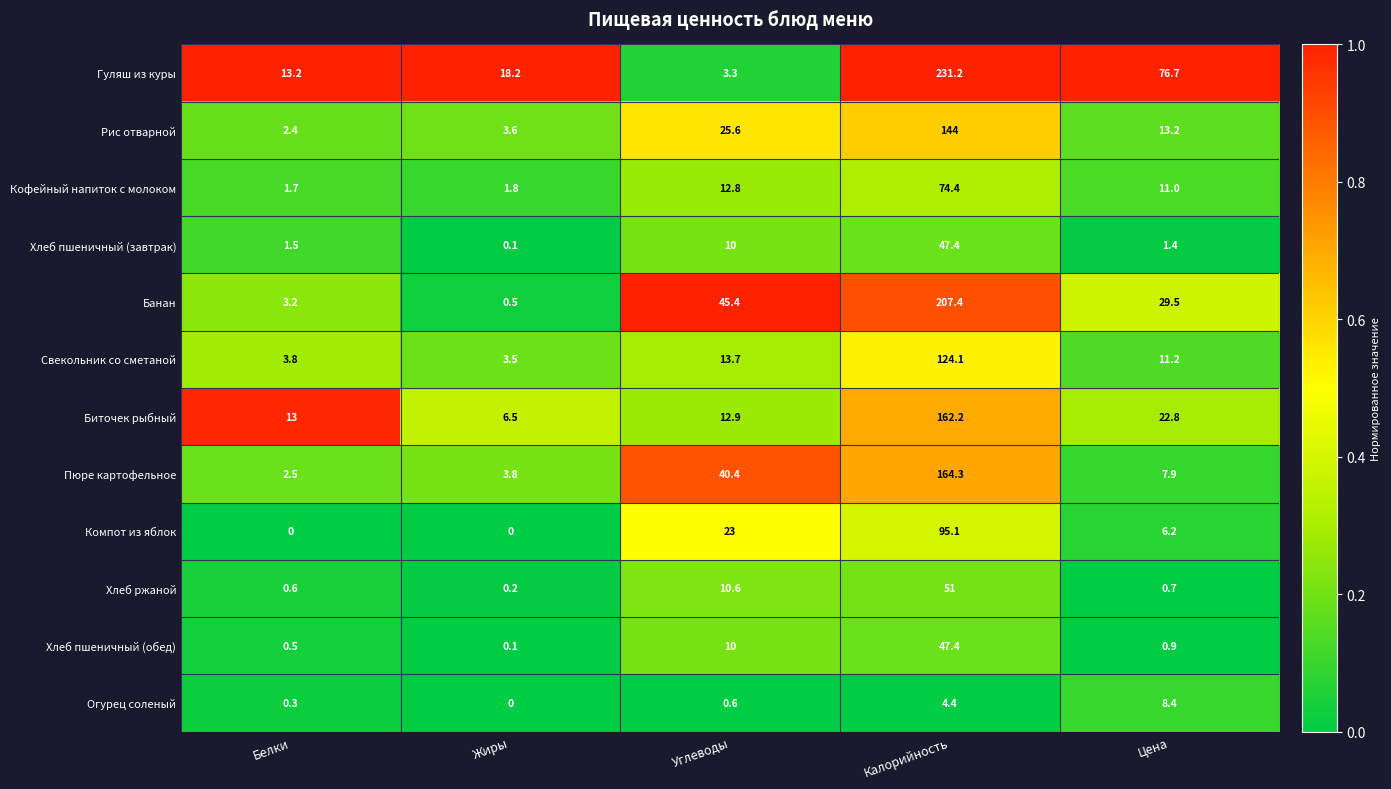

At which label is Хлеб пшеничный (завтрак) closest to 23?

Углеводы